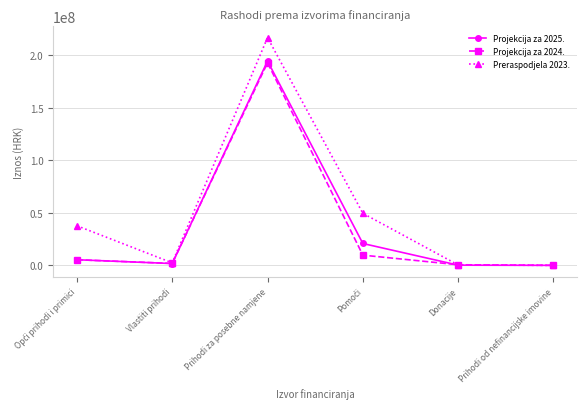

At how many categories does at least one series exceed 72842293?

1